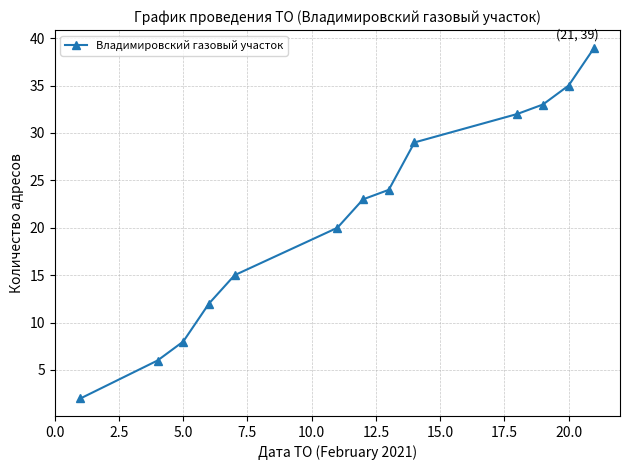

What is the sum of all values?

278